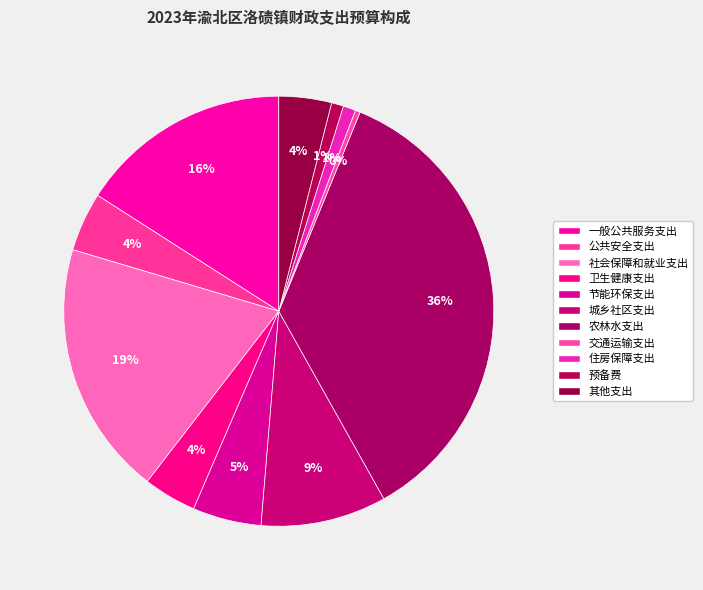

Is there a majority slice in this chart?

No